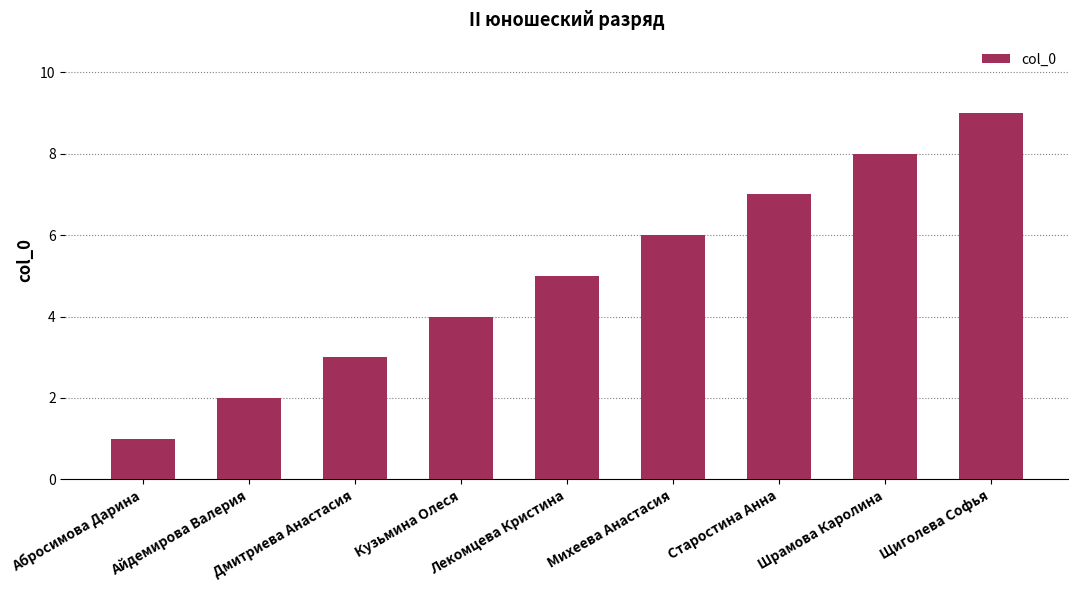

Is it true that the value at Айдемирова Валерия is 1?

False